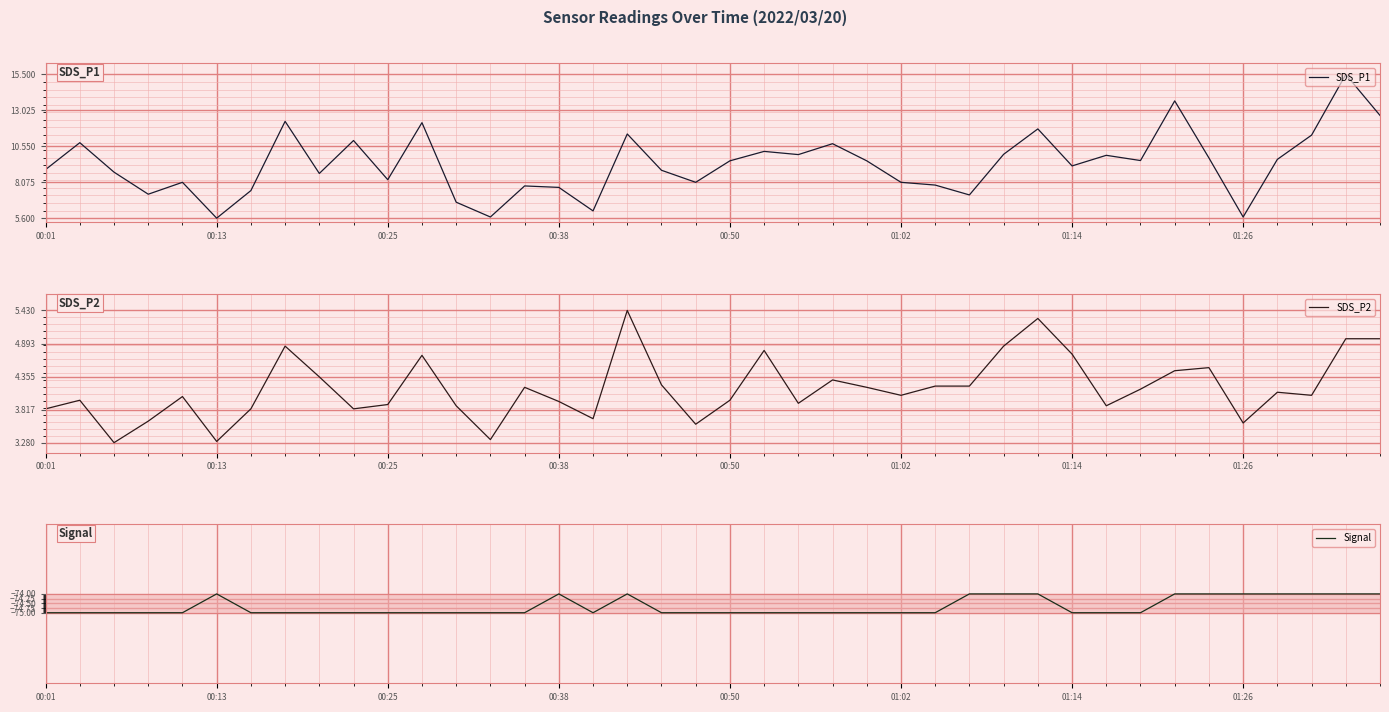

How many lines are shown in the chart?

3